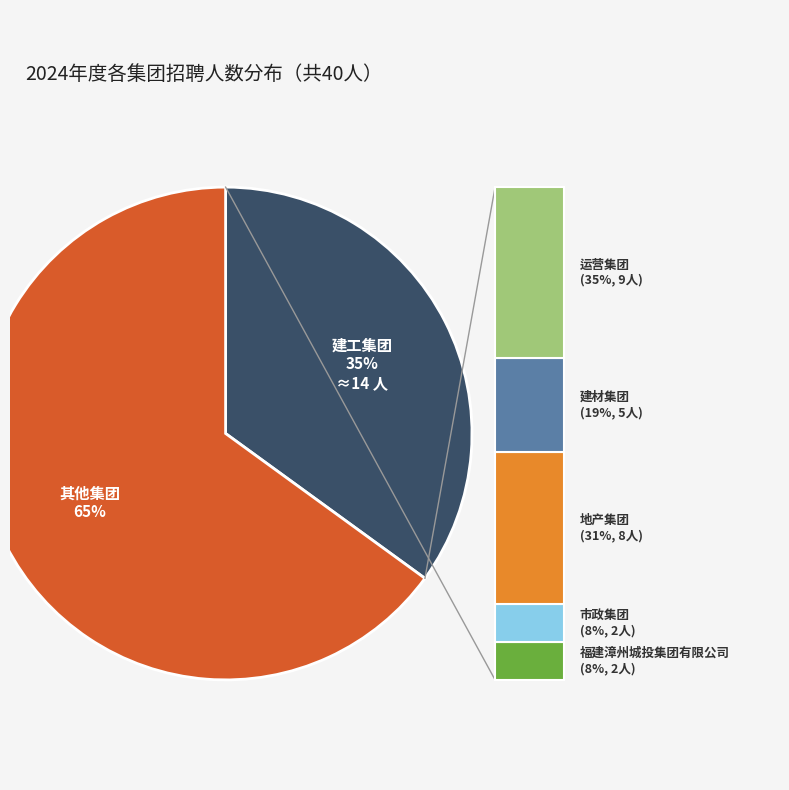

Is there any slice that represents more than half of the pie?

Yes